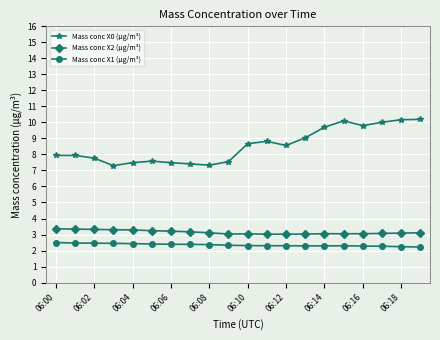

Which series has the widest spread of values?

Mass conc X0 (μg/m³)